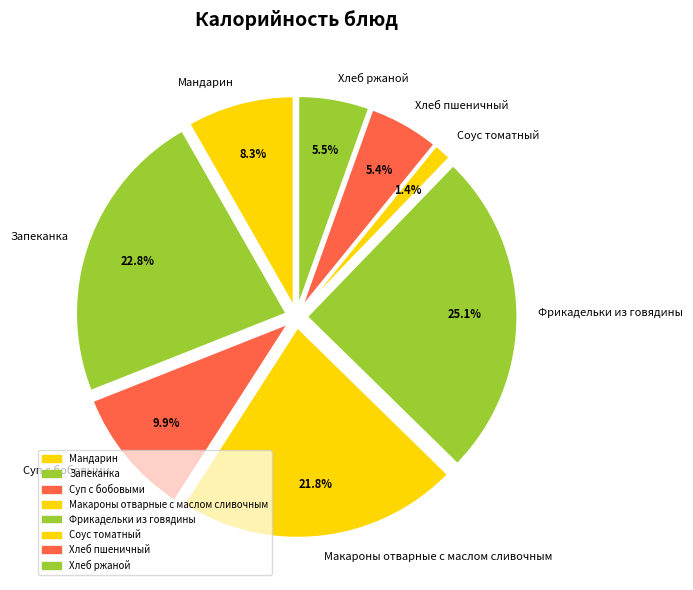

Count the number of slices in the pie.

8